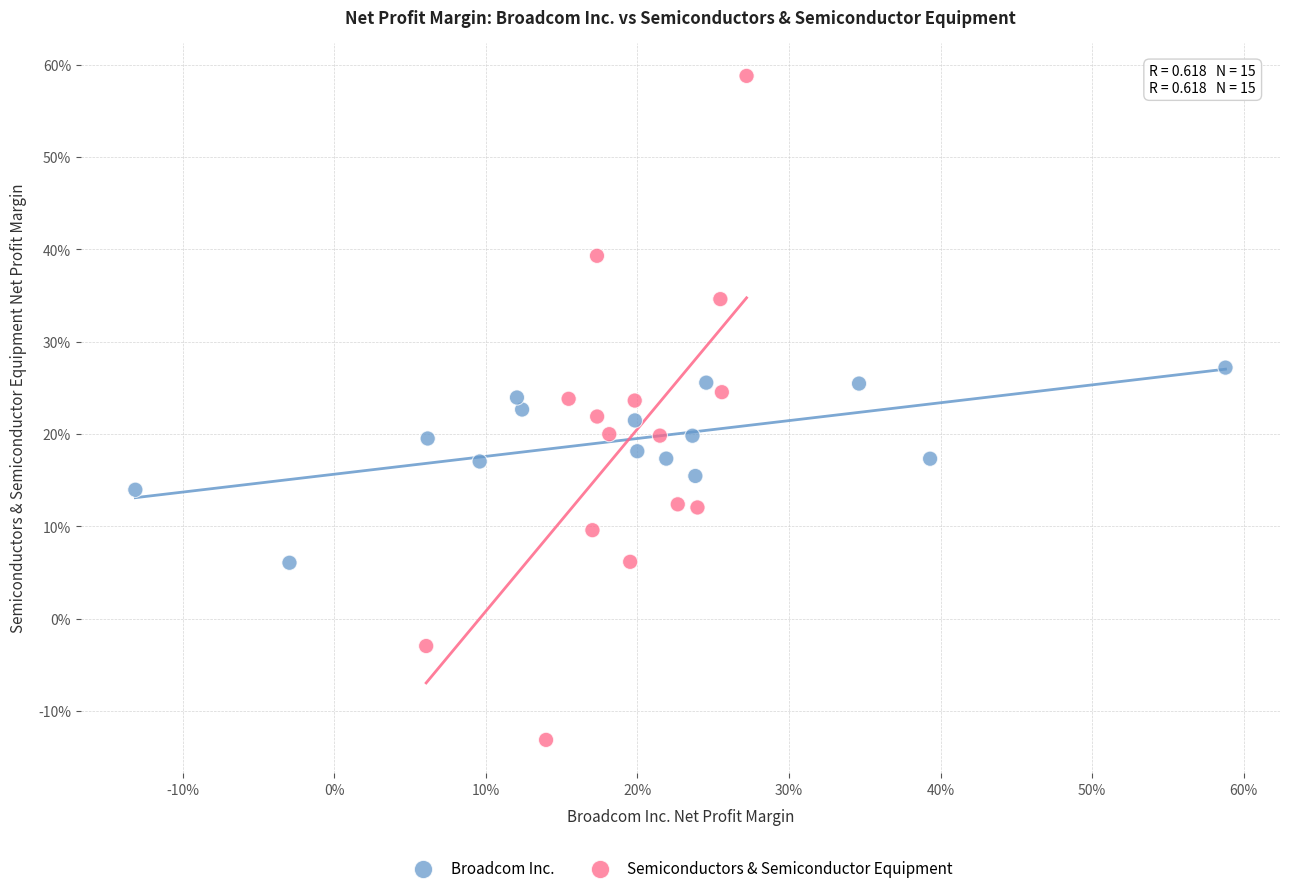

What are all the series names shown in the legend?

Broadcom Inc., Semiconductors & Semiconductor Equipment